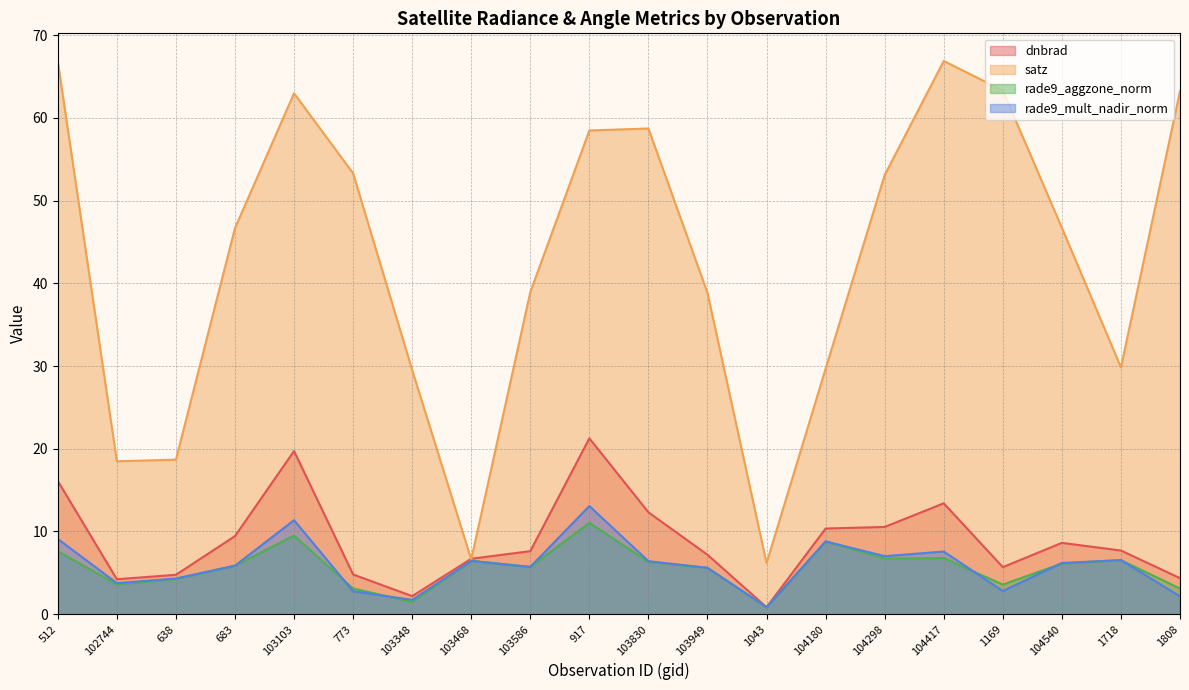

What is the total value across all series at 104298?

77.4